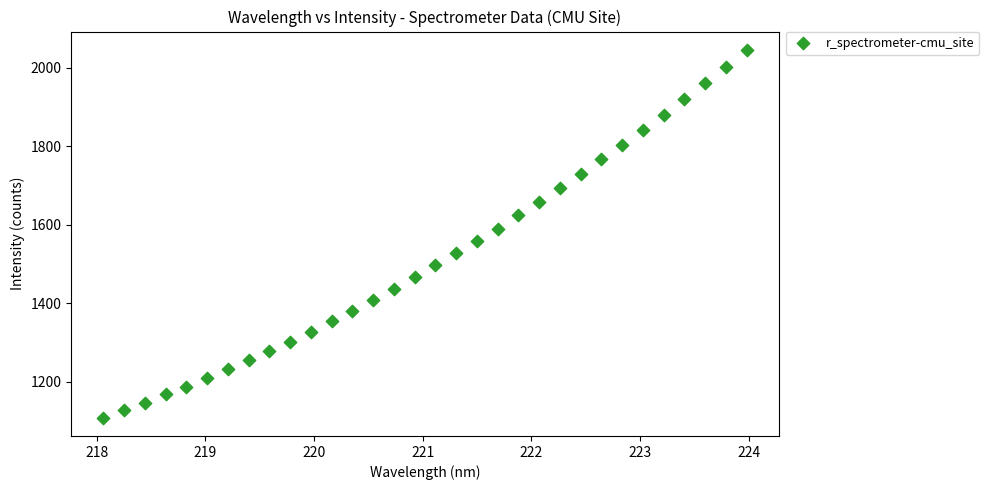

What is the range of Y values (max minus min)?

936.0